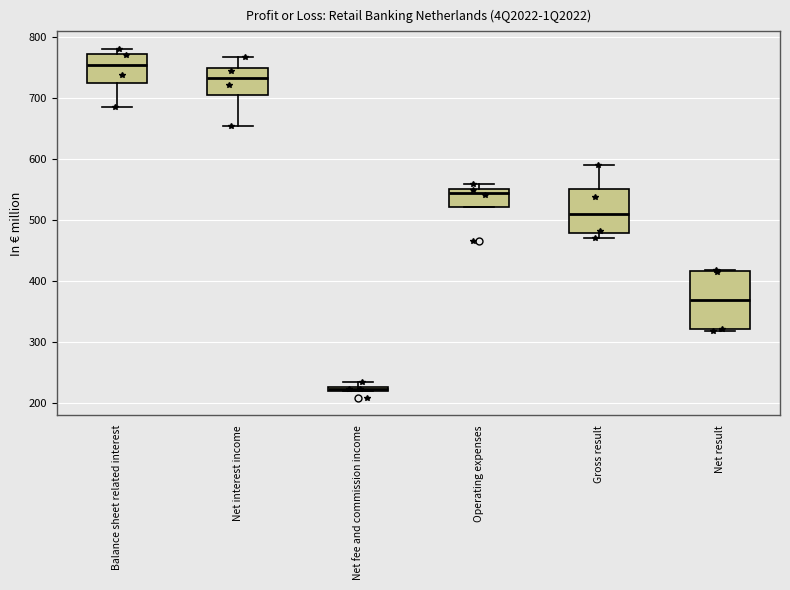

Where is the lower edge of the box for Operating expenses on the y-axis? The values are not printed on the chart, so give them approximately, as read against the axis.

520